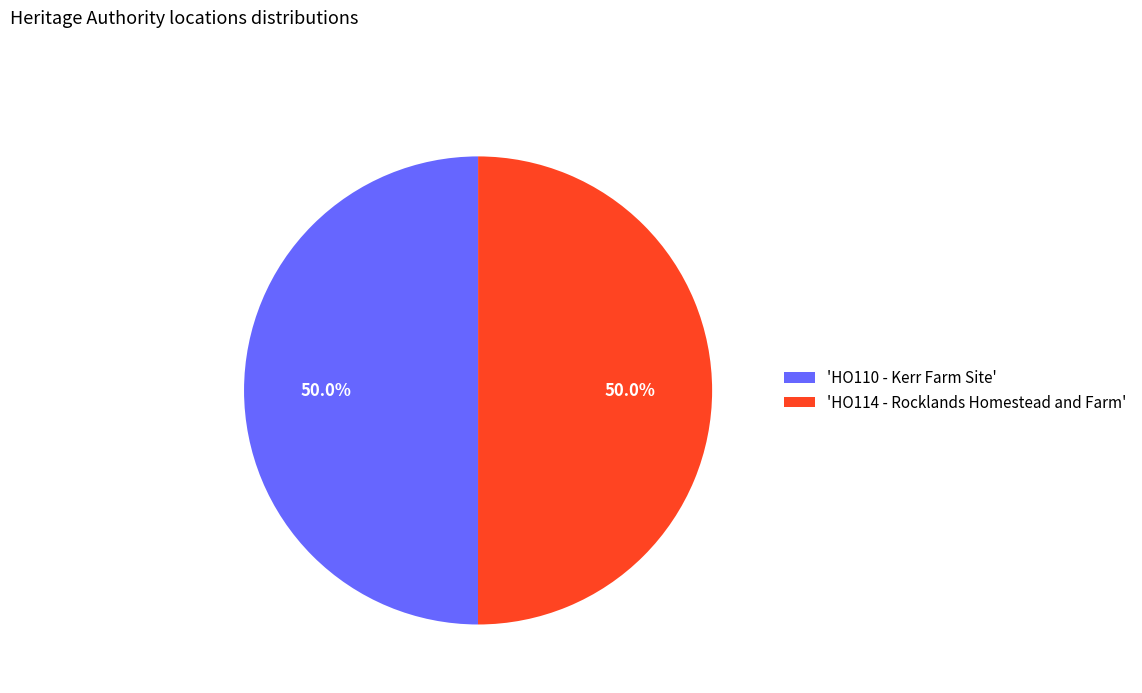

Do 'HO114 - Rocklands Homestead and Farm' and 'HO110 - Kerr Farm Site' together represent more than half of the pie?

Yes